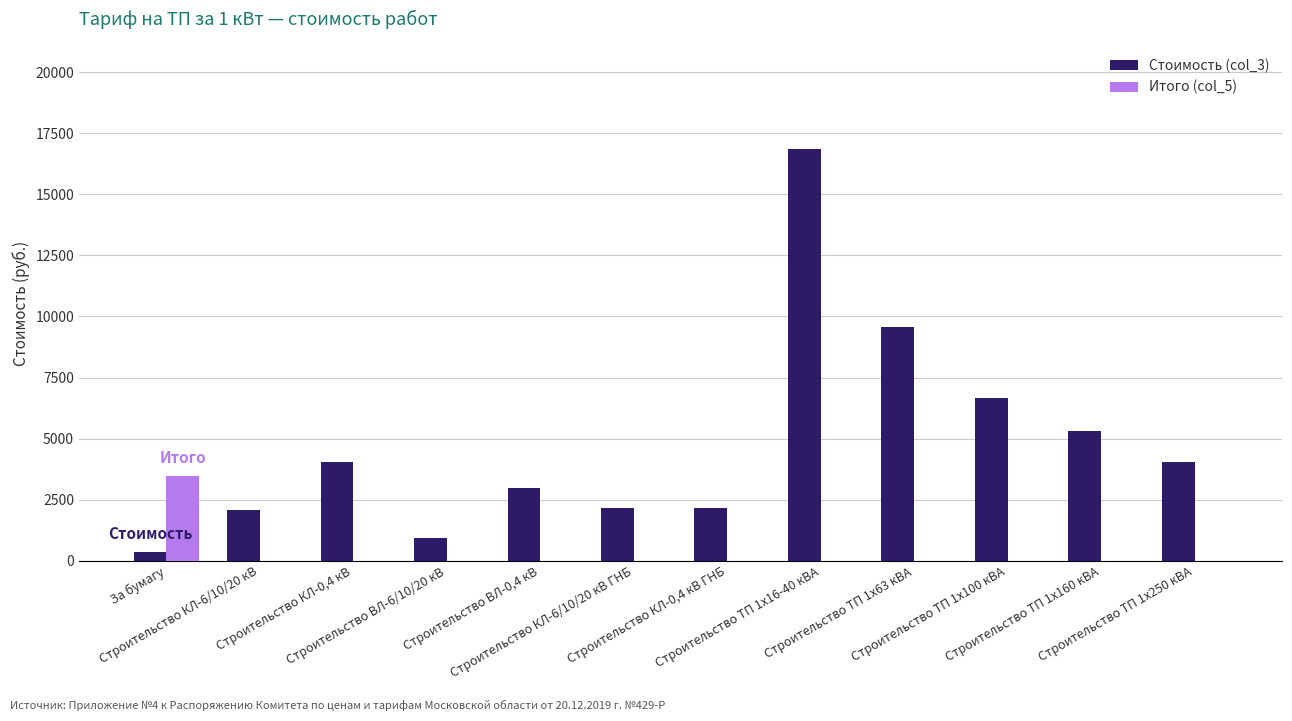

Is it true that Итого (col_5) equals 1726.7 at Строительство ТП 1х16-40 кВА?

False